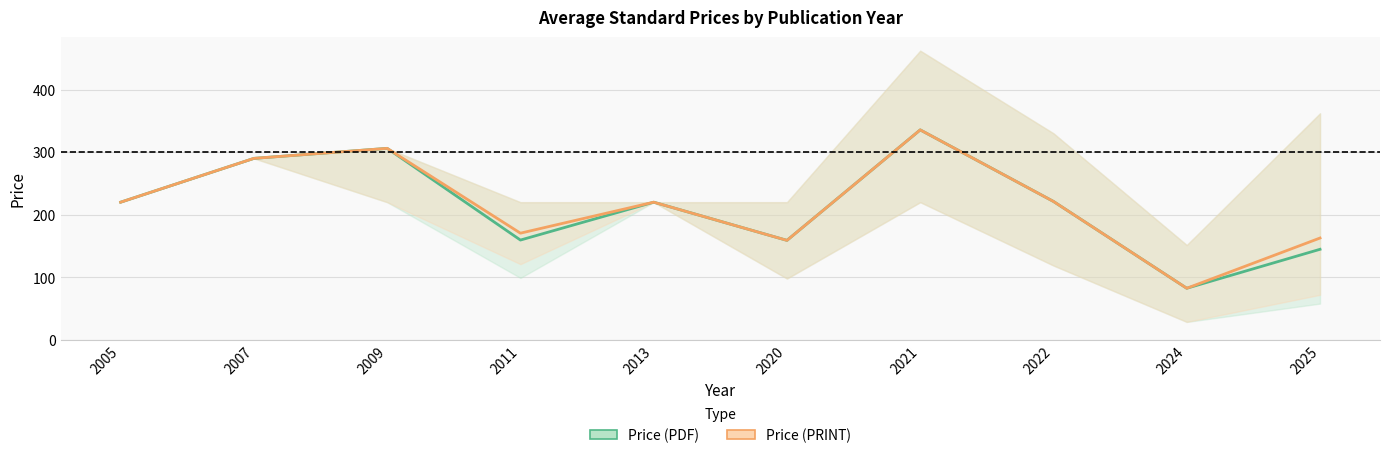

Between 2005 and 2011, which is larger?

2005